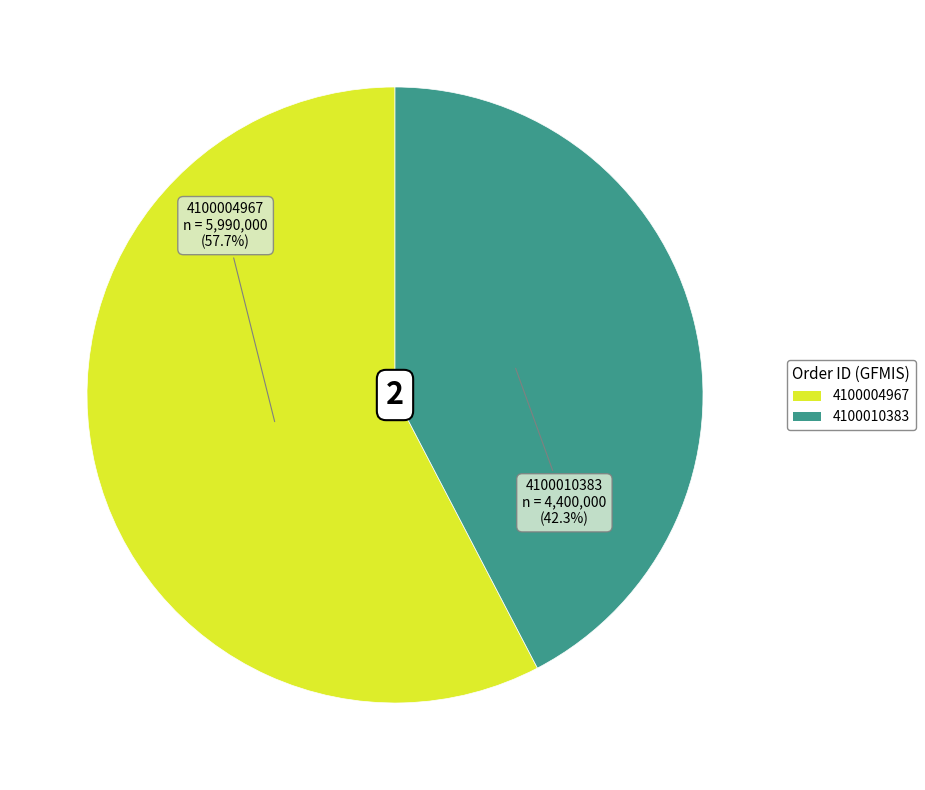

How many slices are in this pie chart?

2